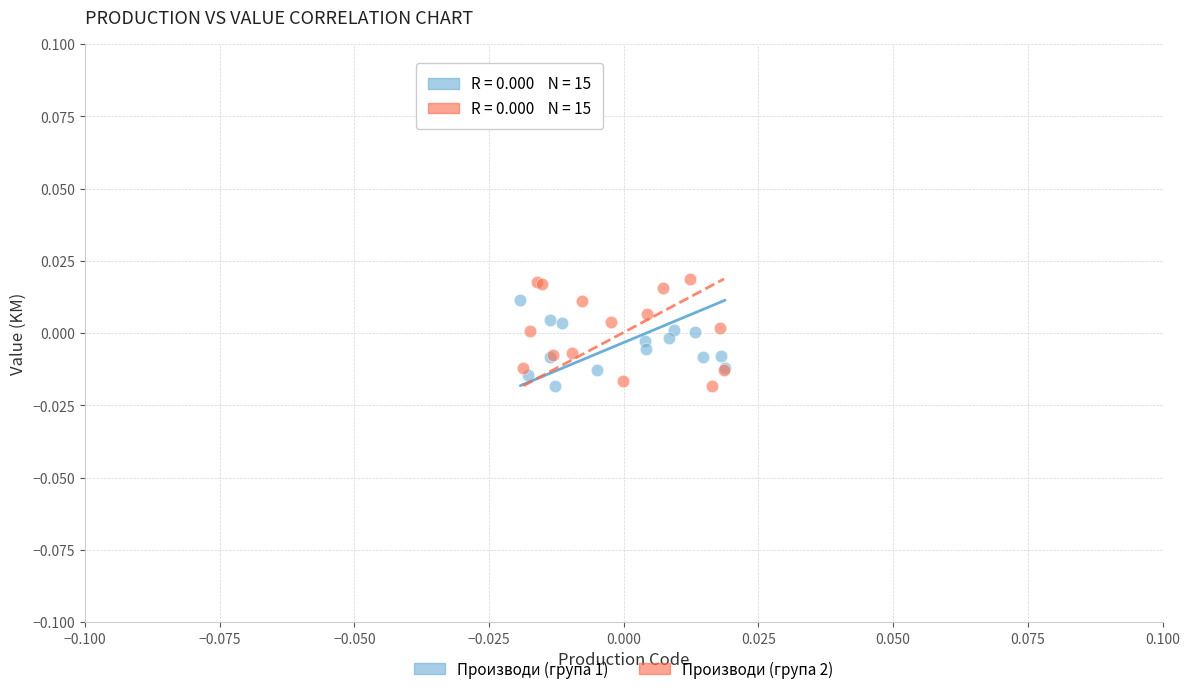

Which series contains the highest Y value?

Производи (група 2)